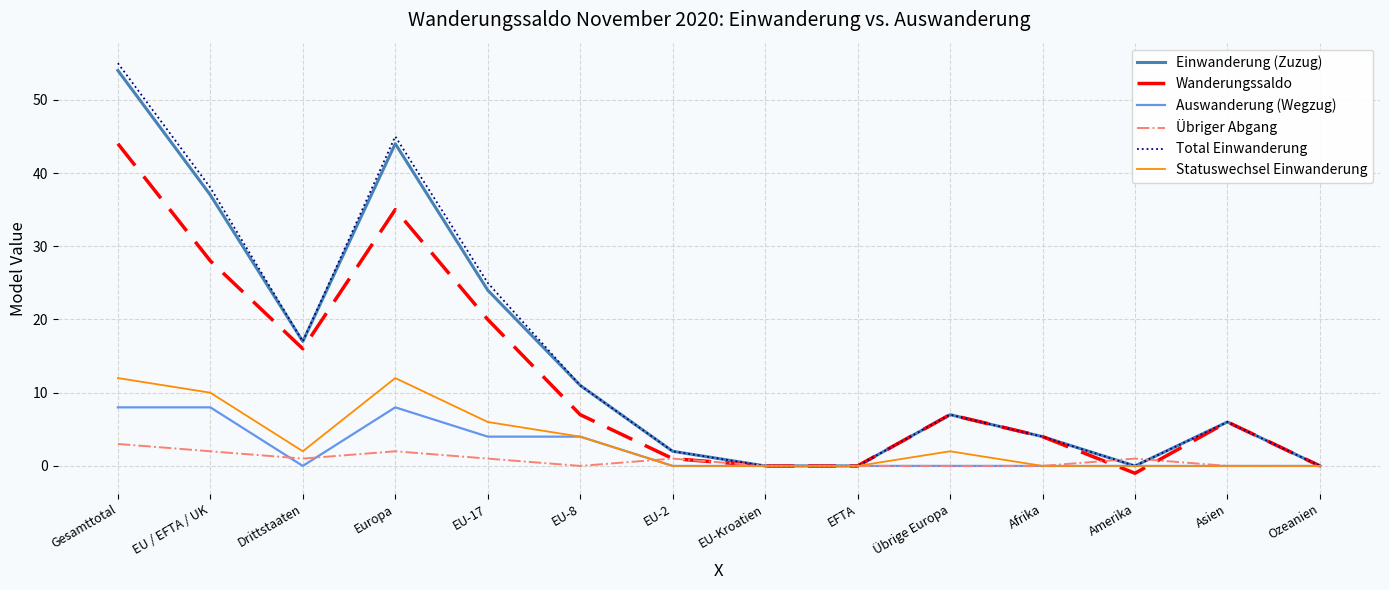

Where is the first local minimum for Übriger Abgang?

Drittstaaten